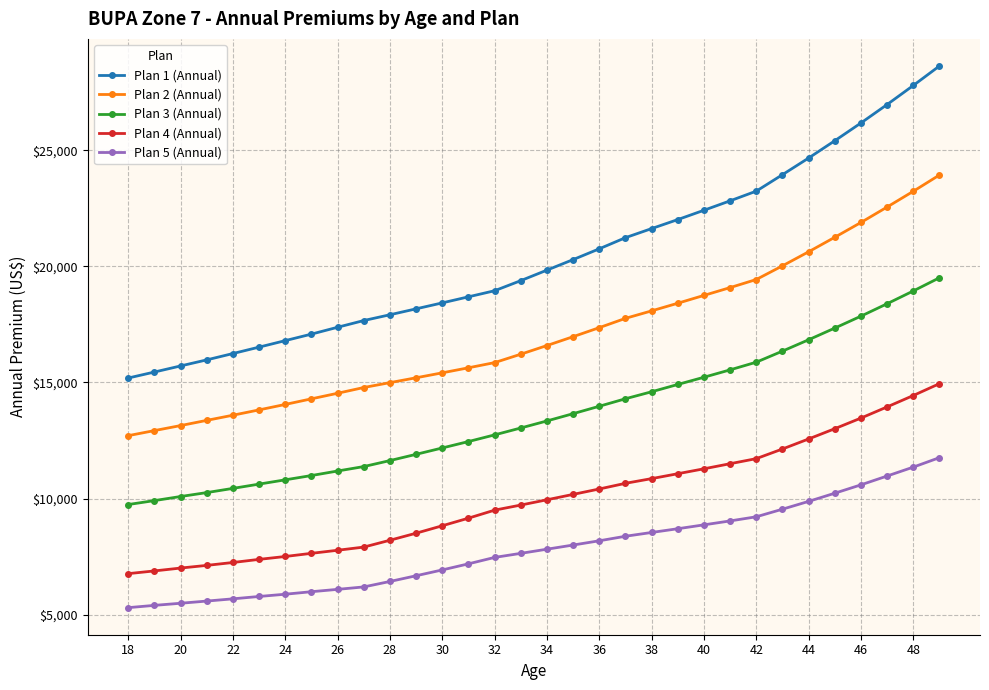

Which series has the largest range (max minus min)?

Plan 1 (Annual)